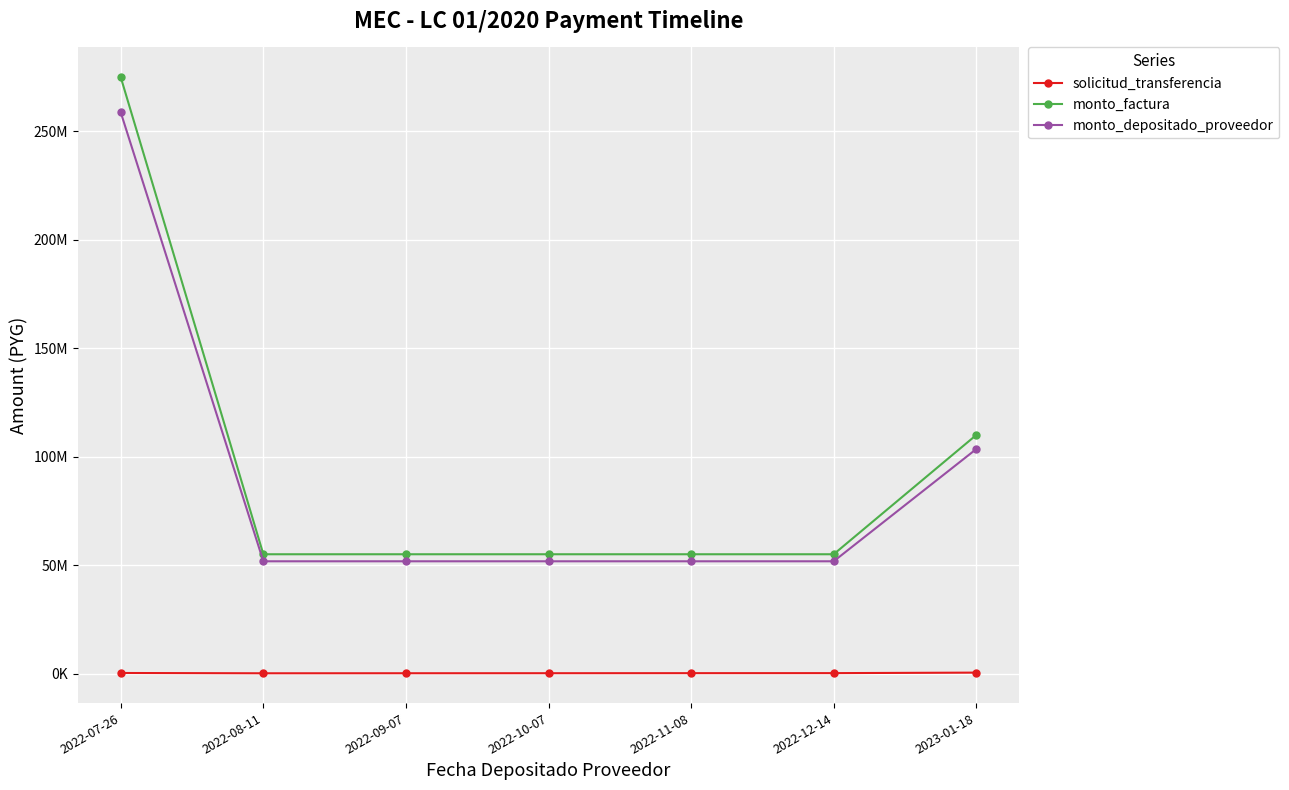

What is the highest value of the solicitud_transferencia series?

412024